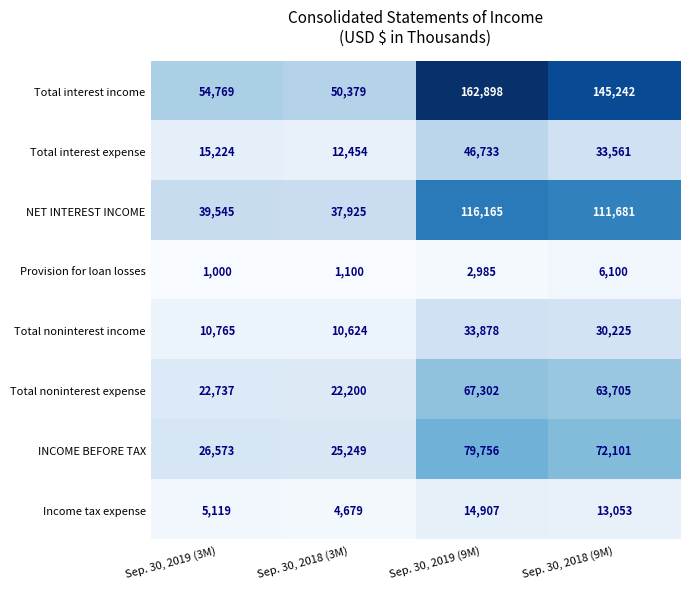

Which series has the widest spread of values?

Total interest income